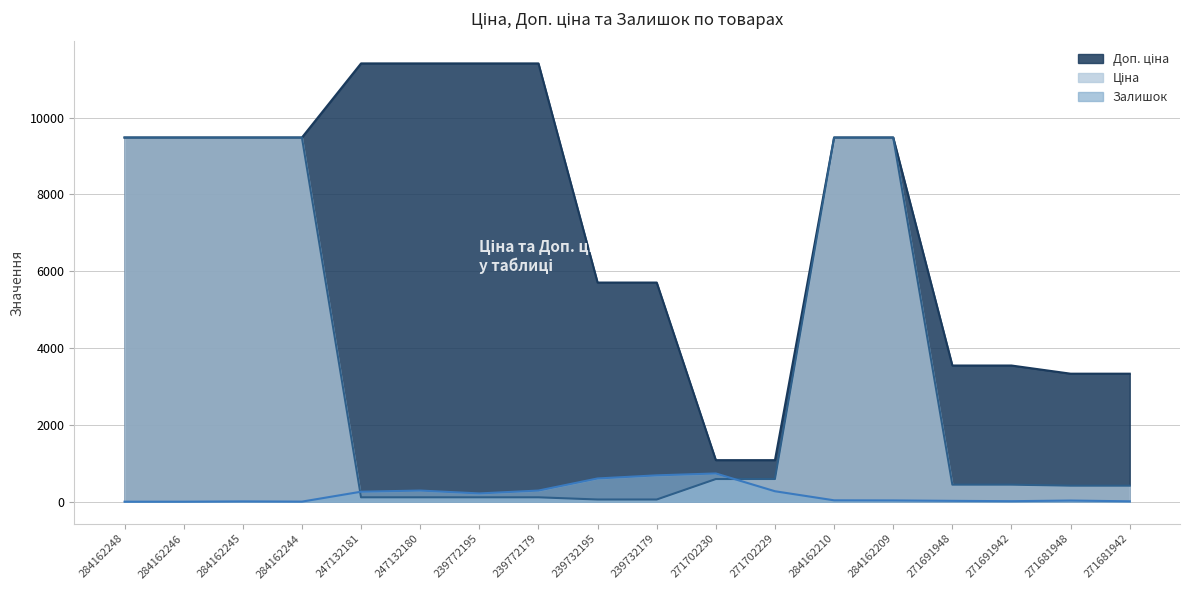

What is the sum of all Доп. ціна values?

129848.6